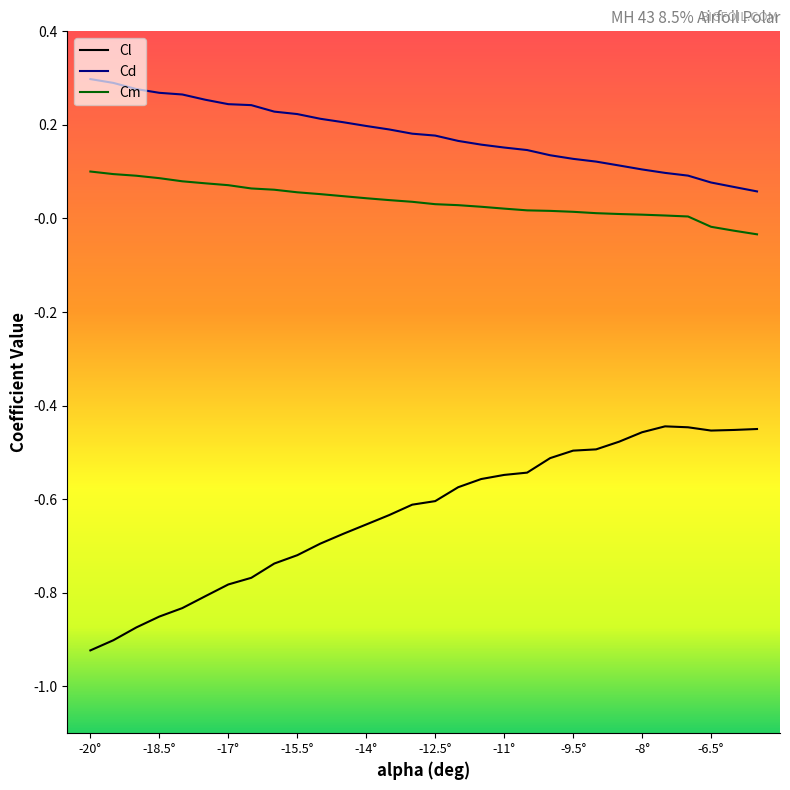

What is the maximum value for Cd?

0.3